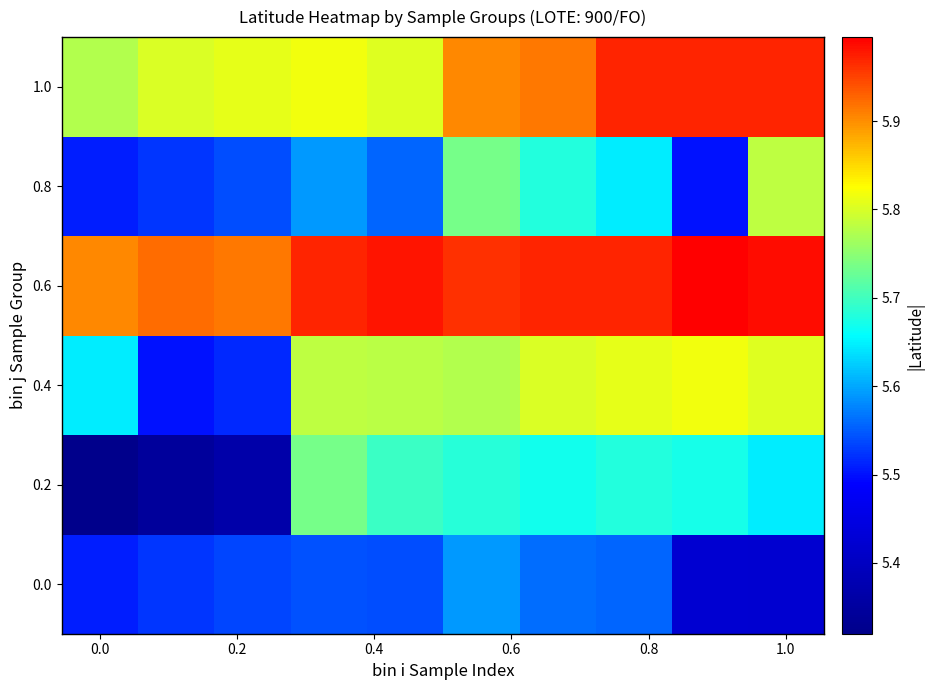

Count the number of data series in this chart.

6